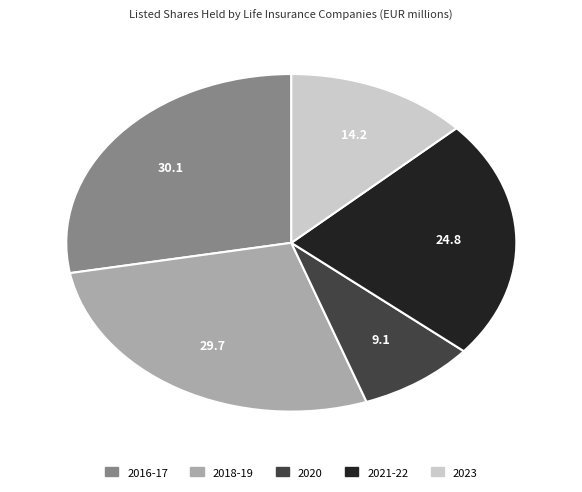

Does any single category account for the majority?

No